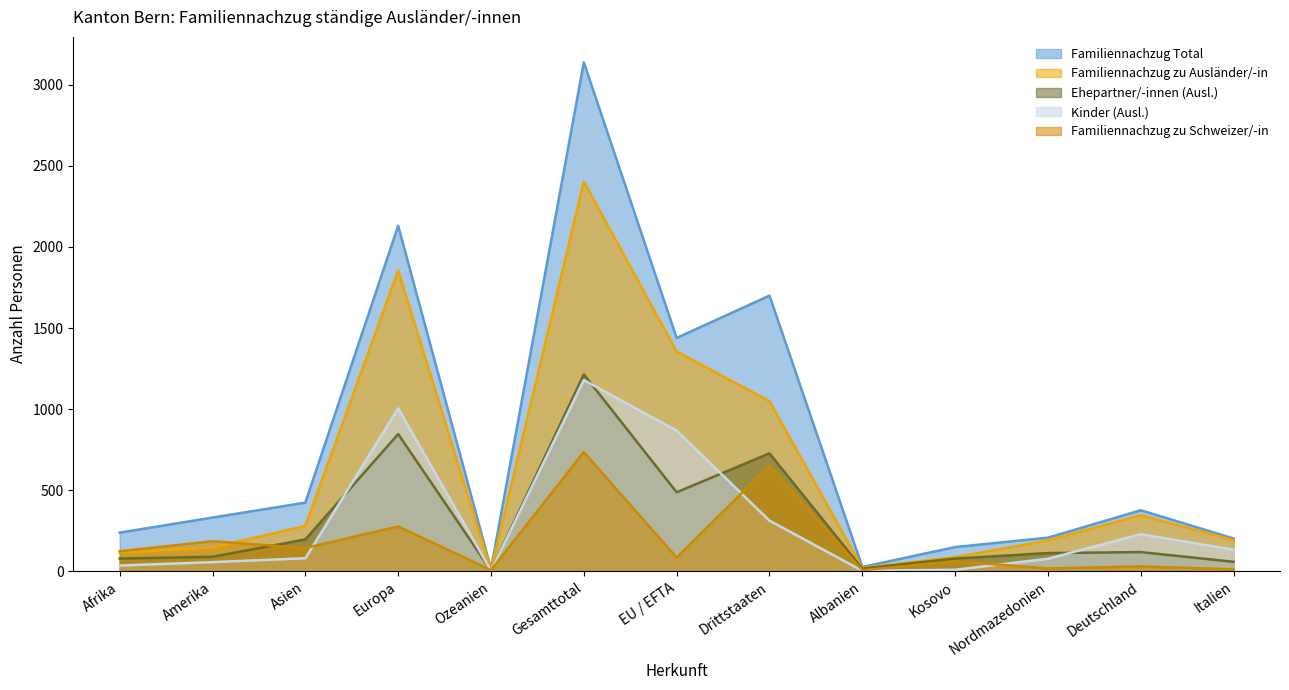

Reading left to right, transcribe all the data shown in this chart.

Familiennachzug Total: 238	331	423	2131	14	3139	1439	1700	26	149	207	376	202
Familiennachzug zu Schweizer/-in: 123	185	143	276	7	735	84	651	6	62	17	30	11
Familiennachzug zu Ausländer/-in: 115	146	280	1855	7	2404	1355	1049	20	87	190	346	191
Ehepartner/-innen (Ausl.): 78	89	196	846	4	1214	487	727	16	78	112	118	58
Kinder (Ausl.): 35	56	80	1005	3	1179	867	312	3	9	77	228	133